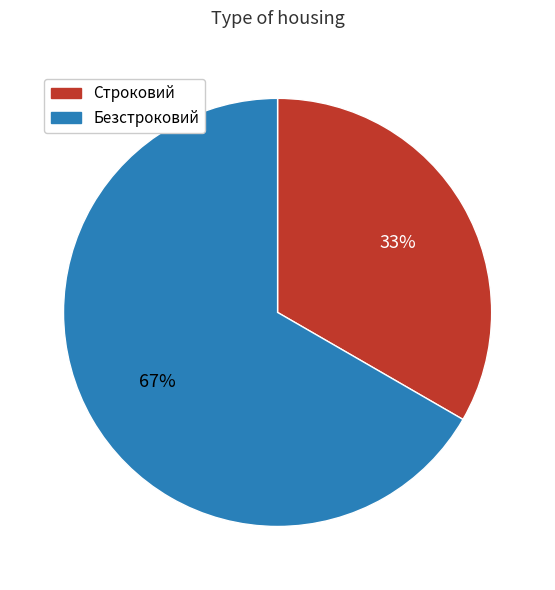

Approximately how many times larger is the value at Строковий compared to Безстроковий?

0.5